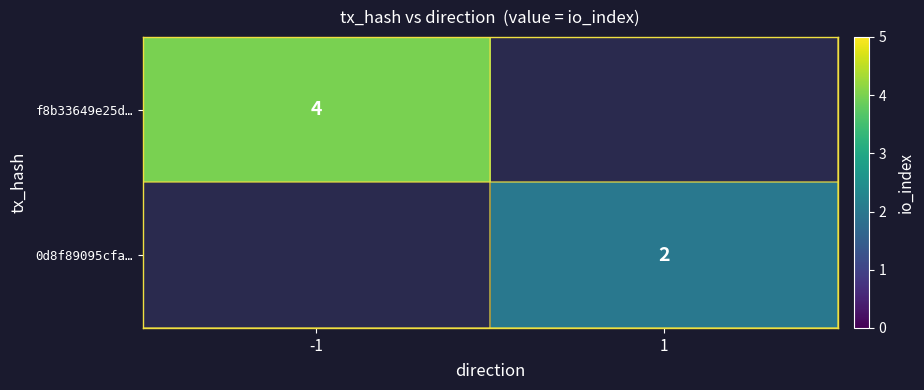

How many series are shown in this chart?

2